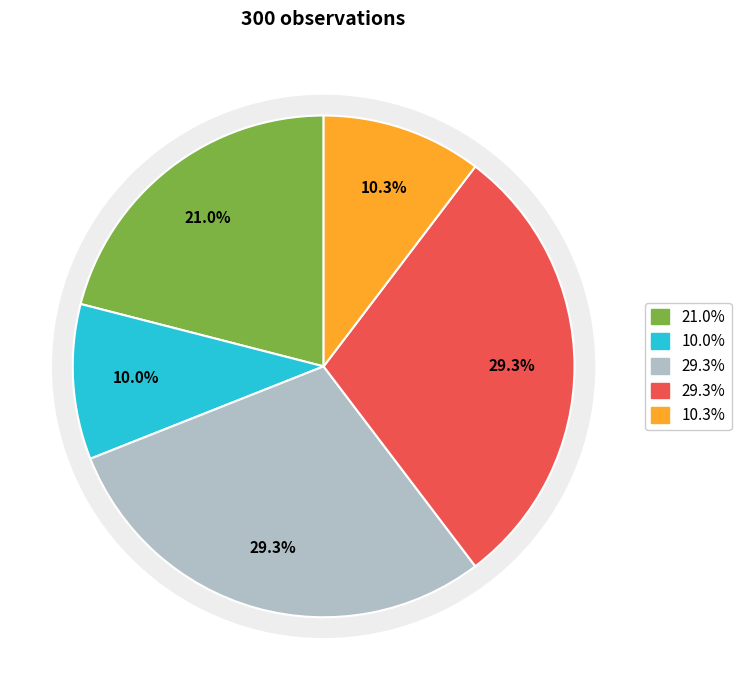

Does Zone 1 account for over 50% of the chart?

No